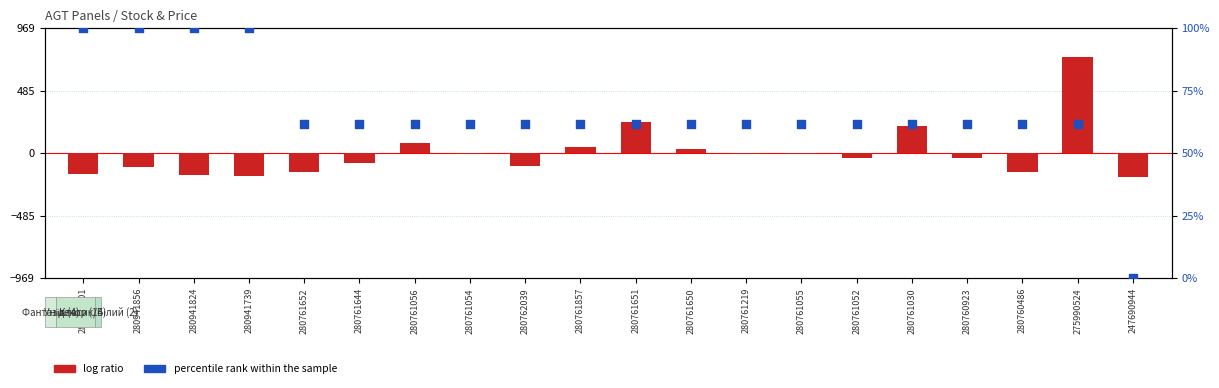

What are all the series names shown in the legend?

log ratio, percentile rank within the sample